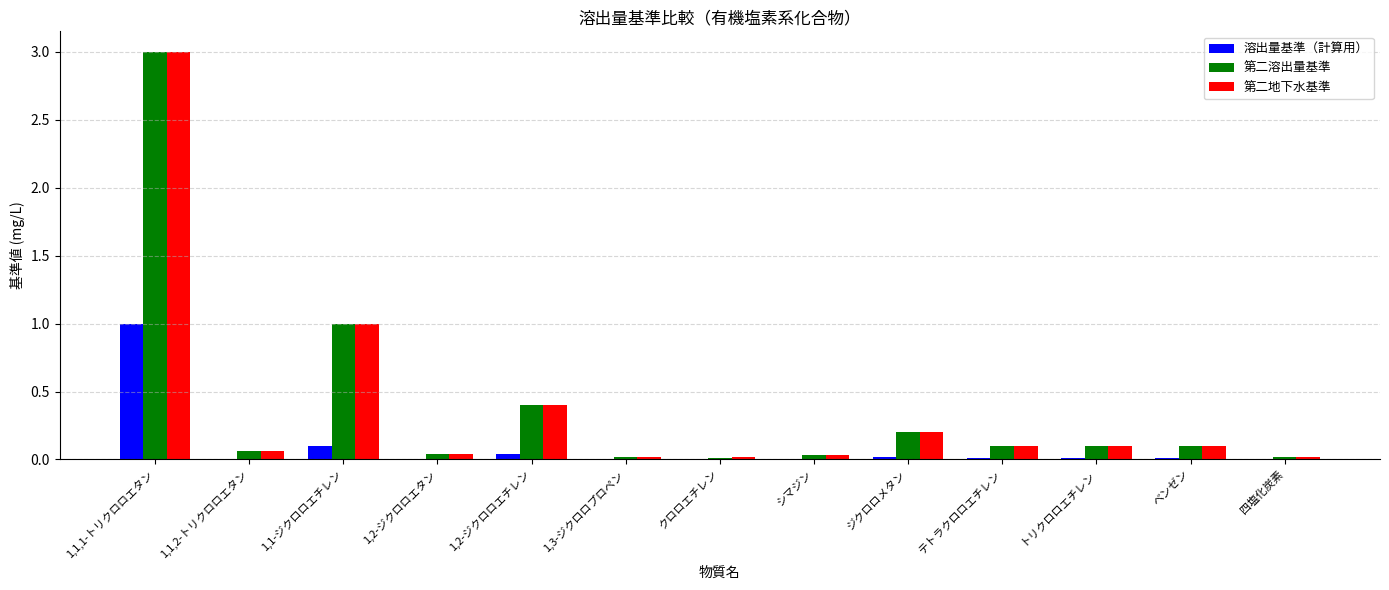

At which label does 溶出量基準（計算用） reach its peak?

1,1,1-トリクロロエタン